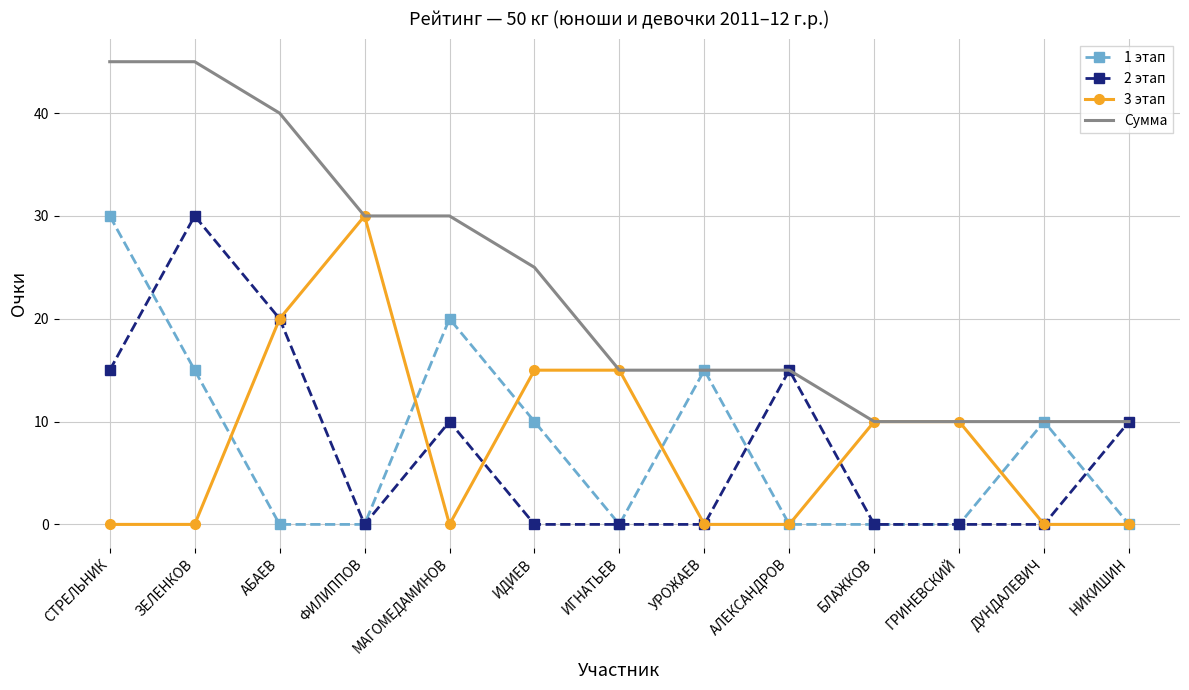

What is the greatest value displayed?

45